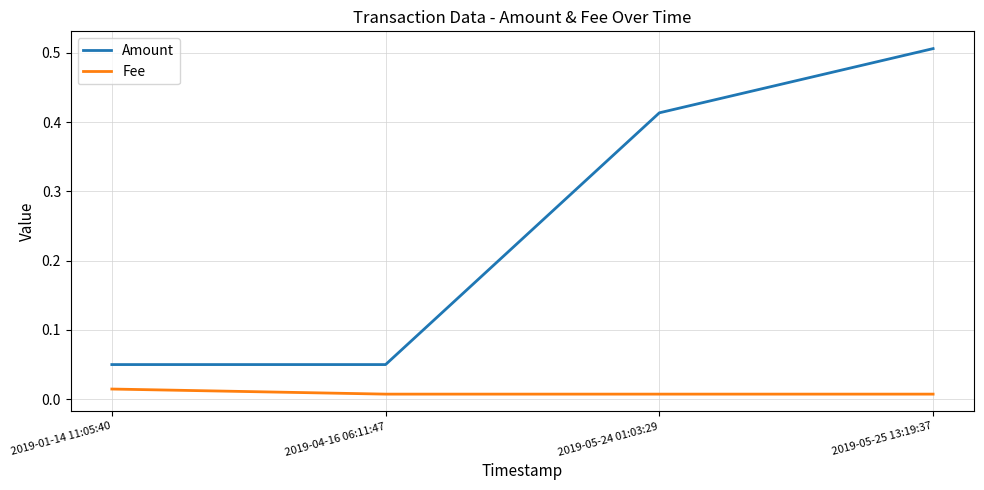

True or false: Fee and Amount cross at least once.

False